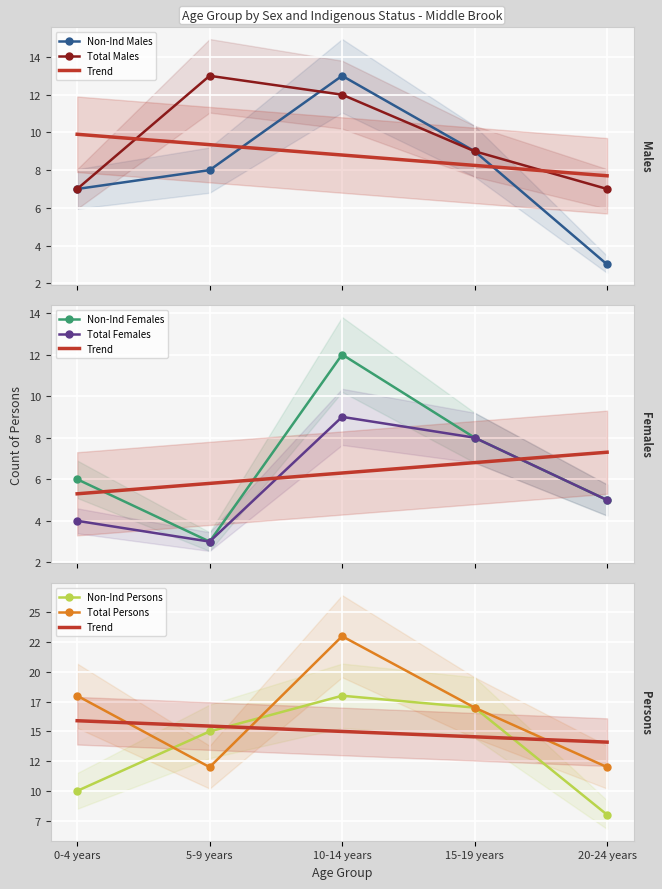

The value of Total Persons at 5-9 years is 12. True or false?

True